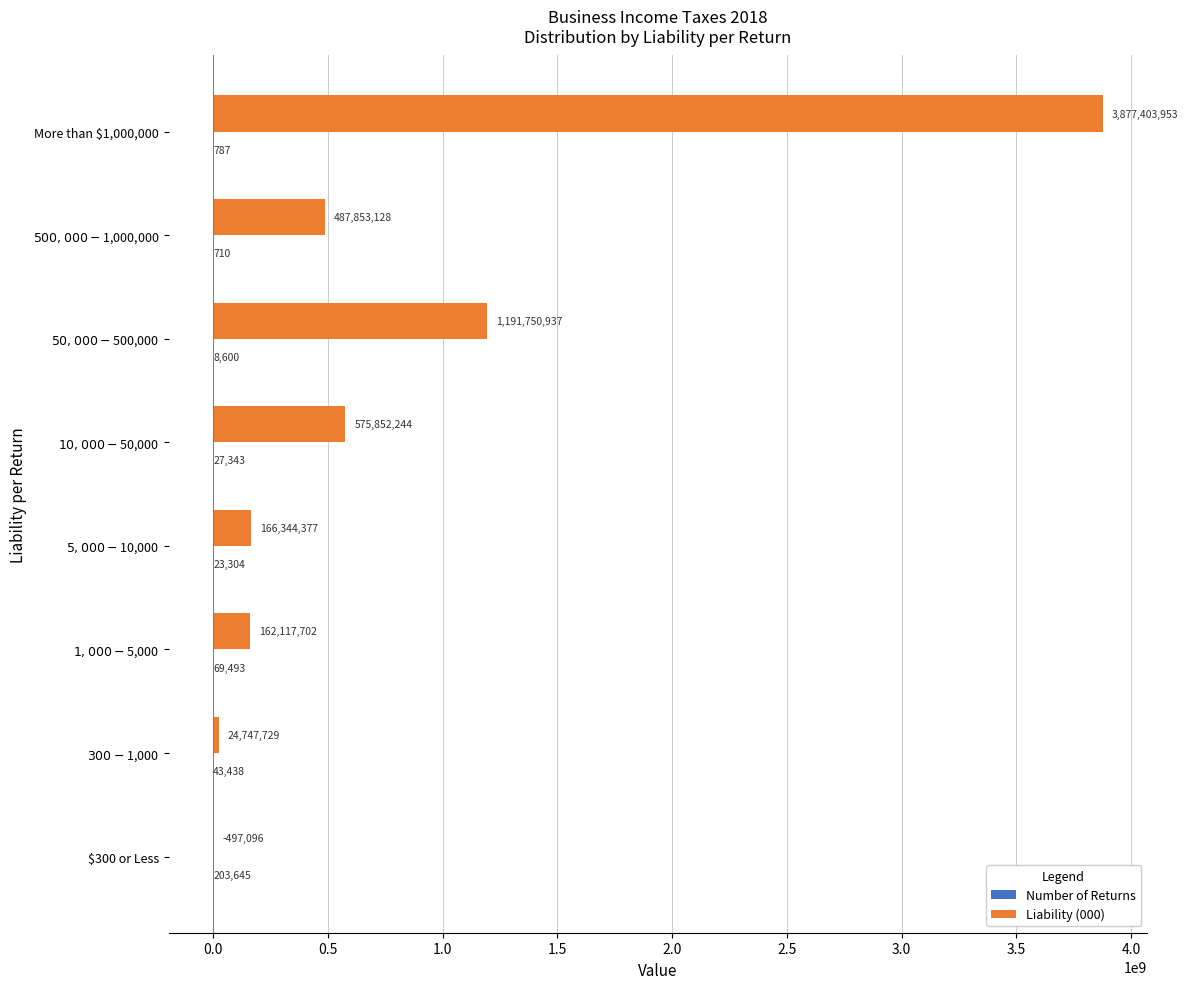

At which category is the sum across all series the highest?

More than $1,000,000